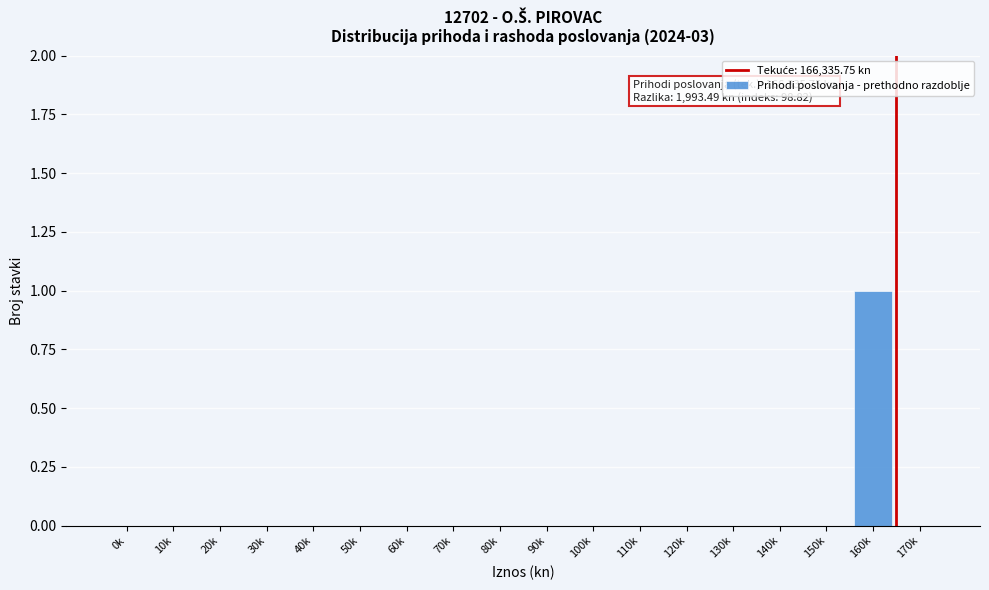

Reading left to right, transcribe all the data shown in this chart.

0k=0	10k=0	20k=0	30k=0	40k=0	50k=0	60k=0	70k=0	80k=0	90k=0	100k=0	110k=0	120k=0	130k=0	140k=0	150k=0	160k=1	170k=0